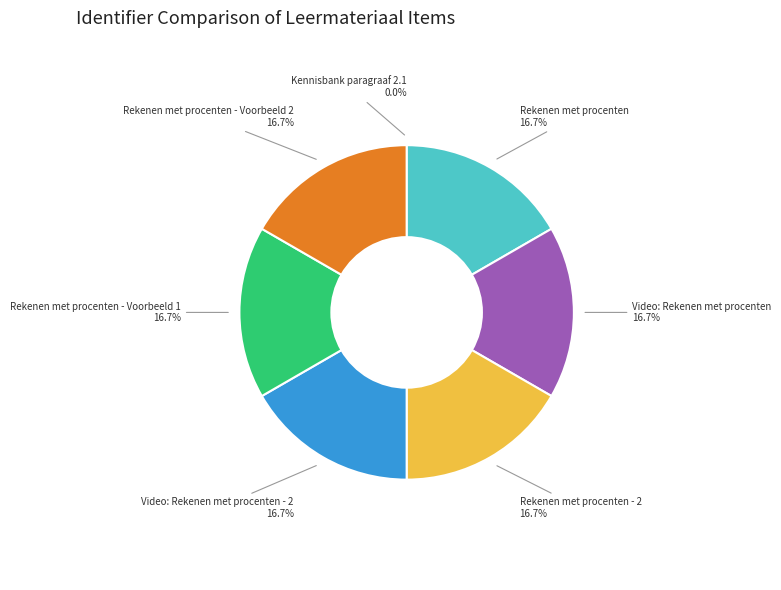

True or false: Rekenen met procenten - 2 accounts for 17% of the total.

True